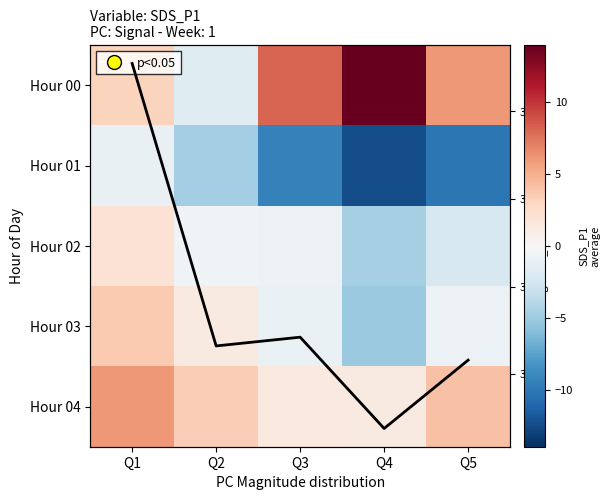

At which label does Hour 03 first exceed 0?

Q1